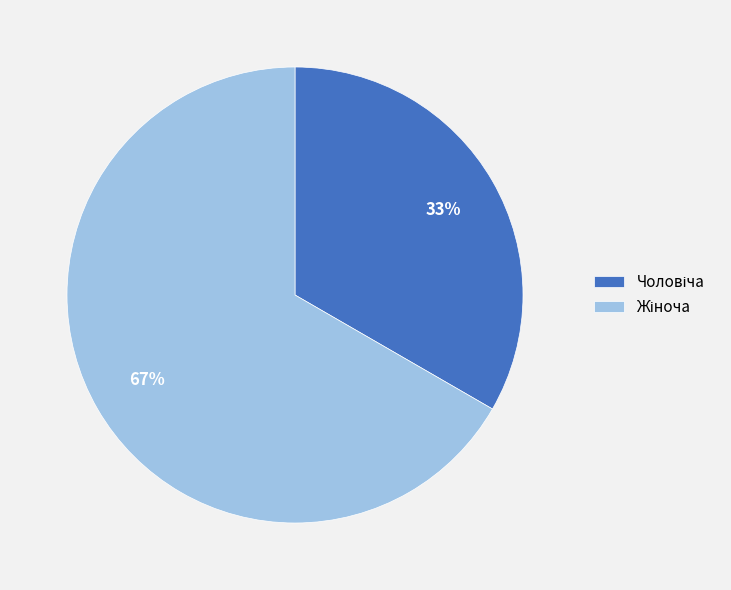

Is there a majority slice in this chart?

Yes